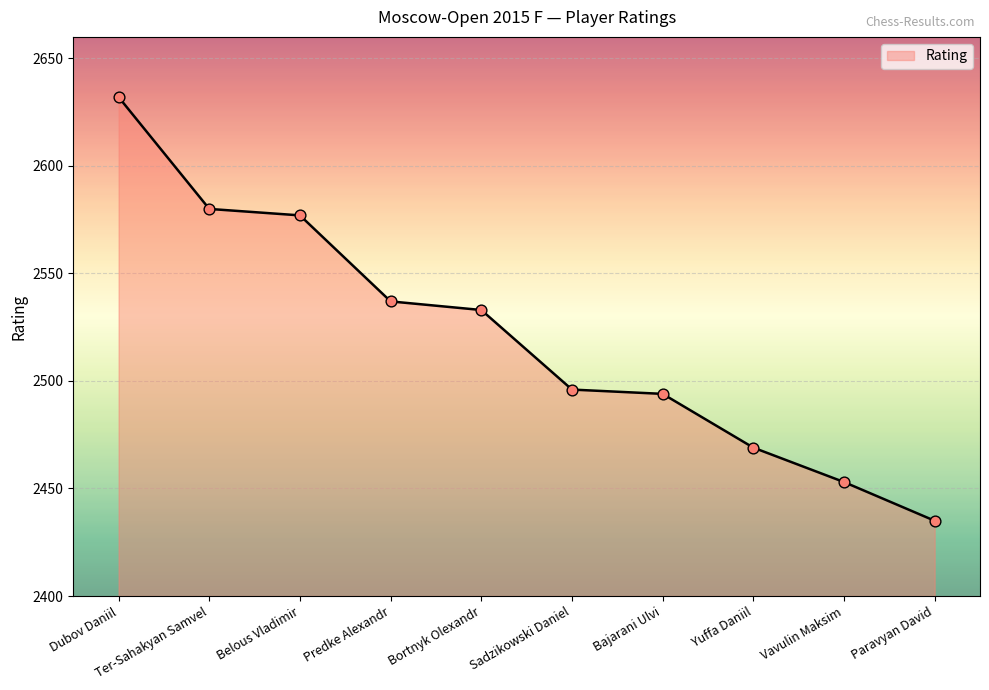

Approximately how many times larger is the value at Sadzikowski Daniel compared to Bajarani Ulvi?

1.0